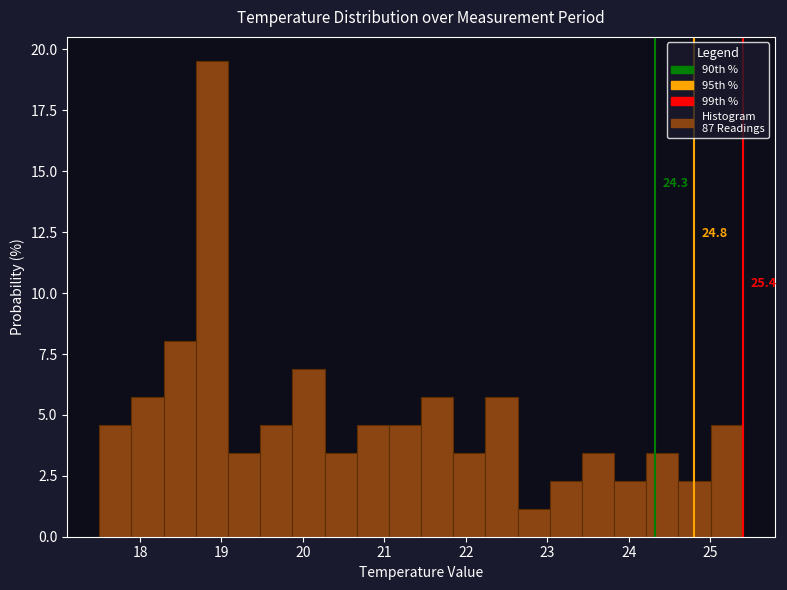

Around what value on the x-axis is the tallest bar? Give the approximate position of its centre, as read against the axis.

18.9